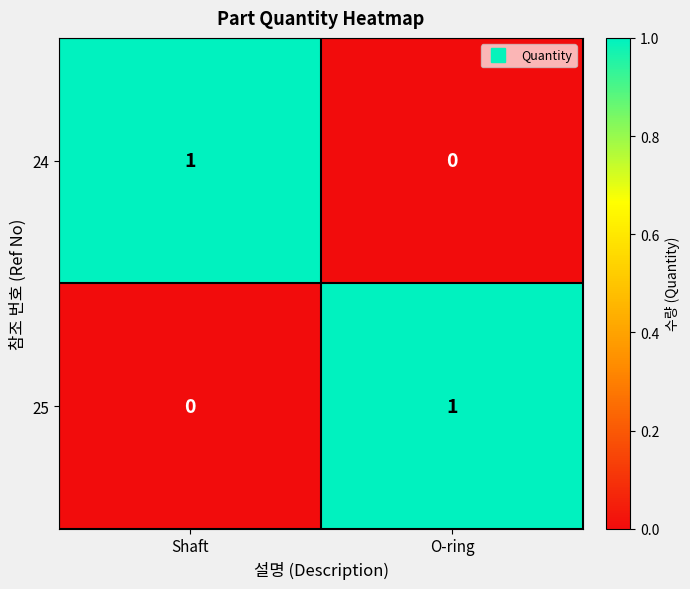

Reading left to right, transcribe all the data shown in this chart.

24: Shaft=1	O-ring=0
25: Shaft=0	O-ring=1